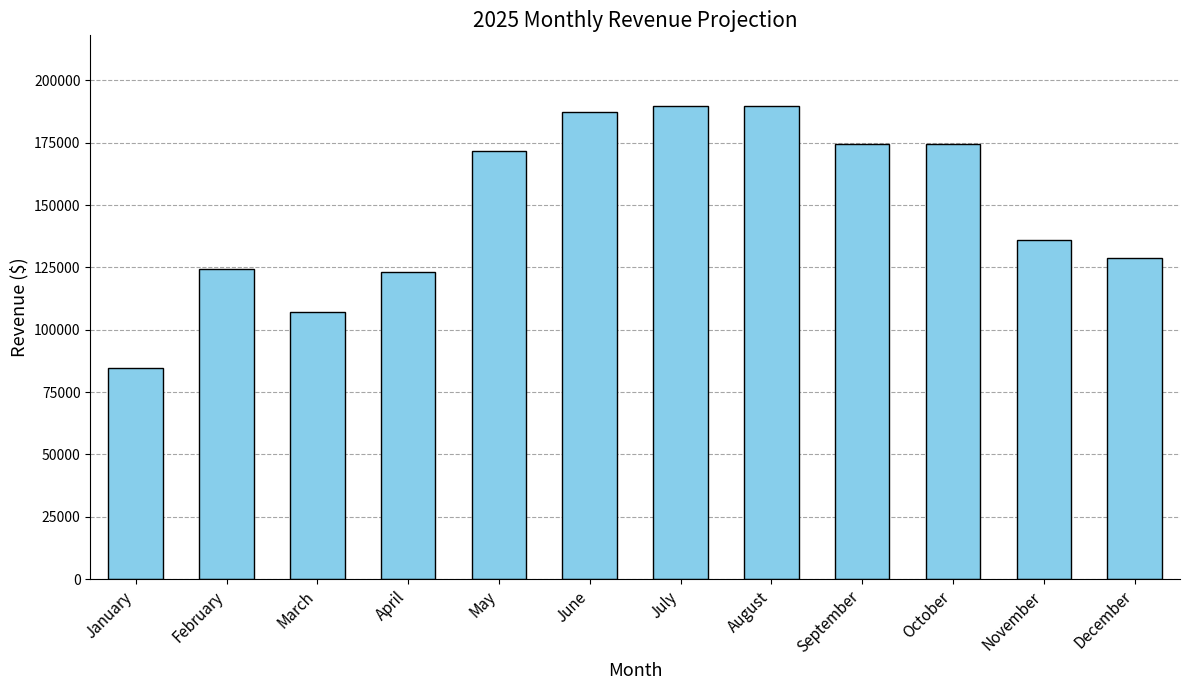

Reading right to left, list all the values displayed in this chart.

128625	136125	174625	174625	189625	189625	187125	171500	123000	107000	124500	84500